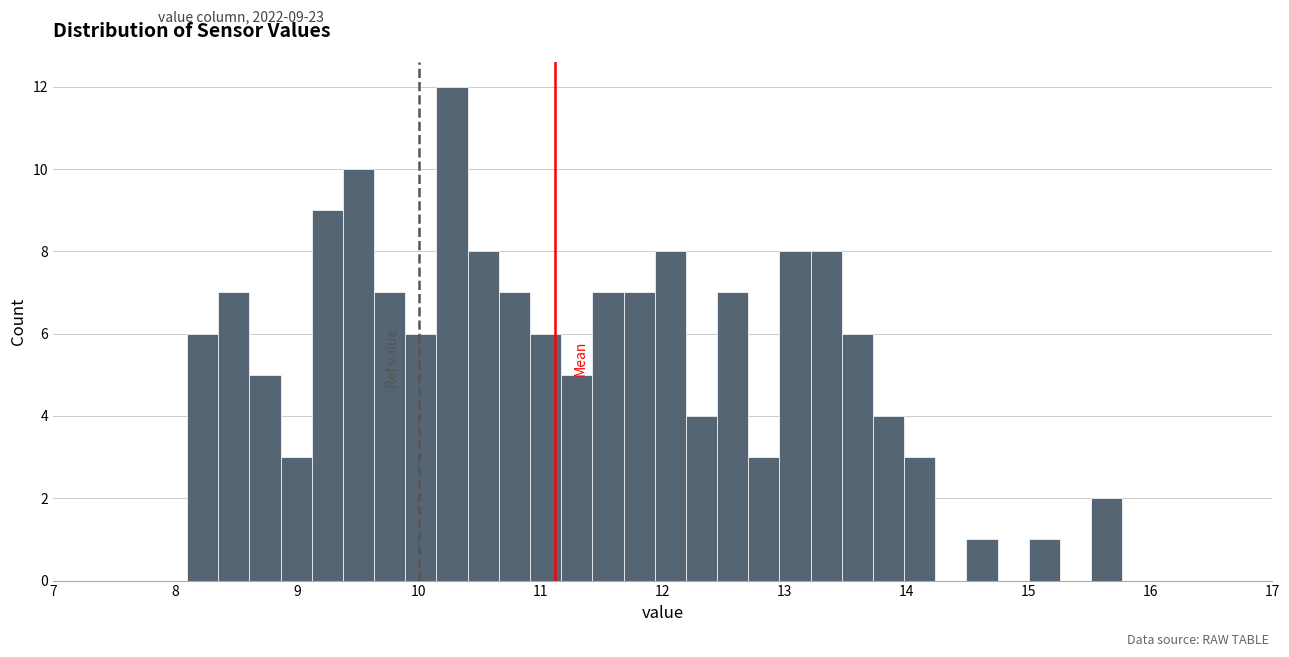

Read against the x-axis, roughly where is the centre of the tallest bar?

10.3